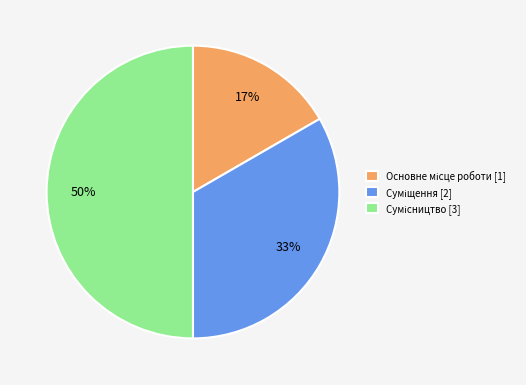

To the nearest percent, what is the difference between the largest and smallest slice percentages?

33%